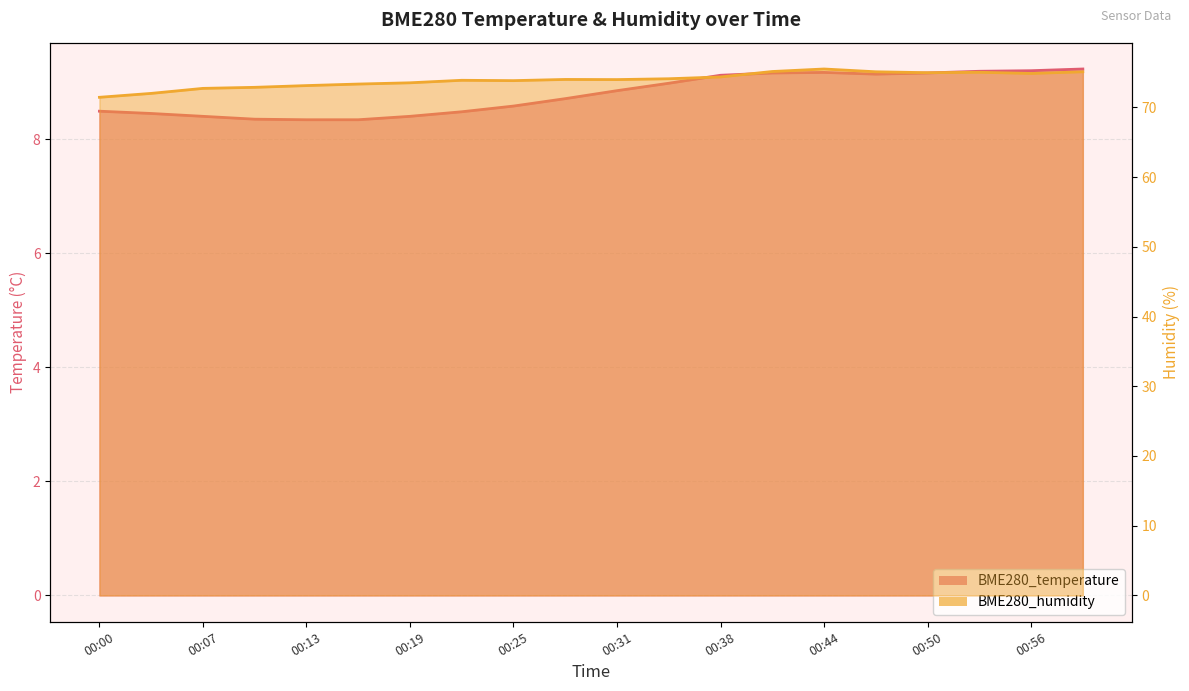

At how many categories does at least one series exceed 24?

20